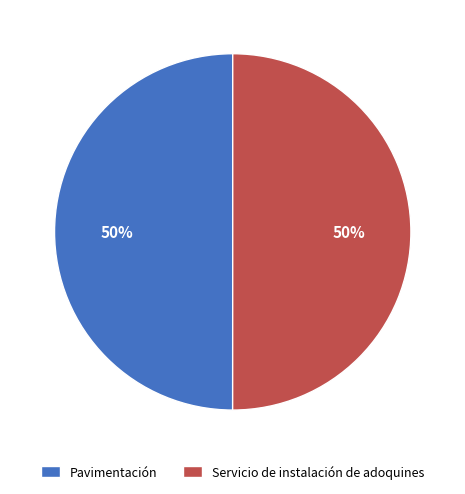

Is the sum of Servicio de instalación de adoquines and Pavimentación greater than half?

Yes